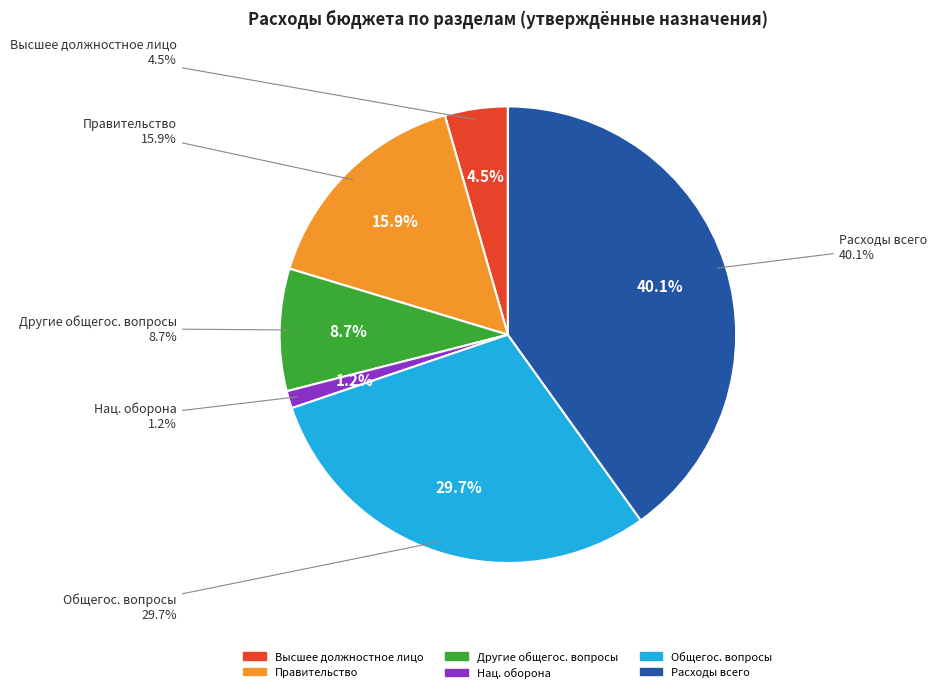

How much of the chart is everything except Другие общегосударственные вопросы?

91.3%